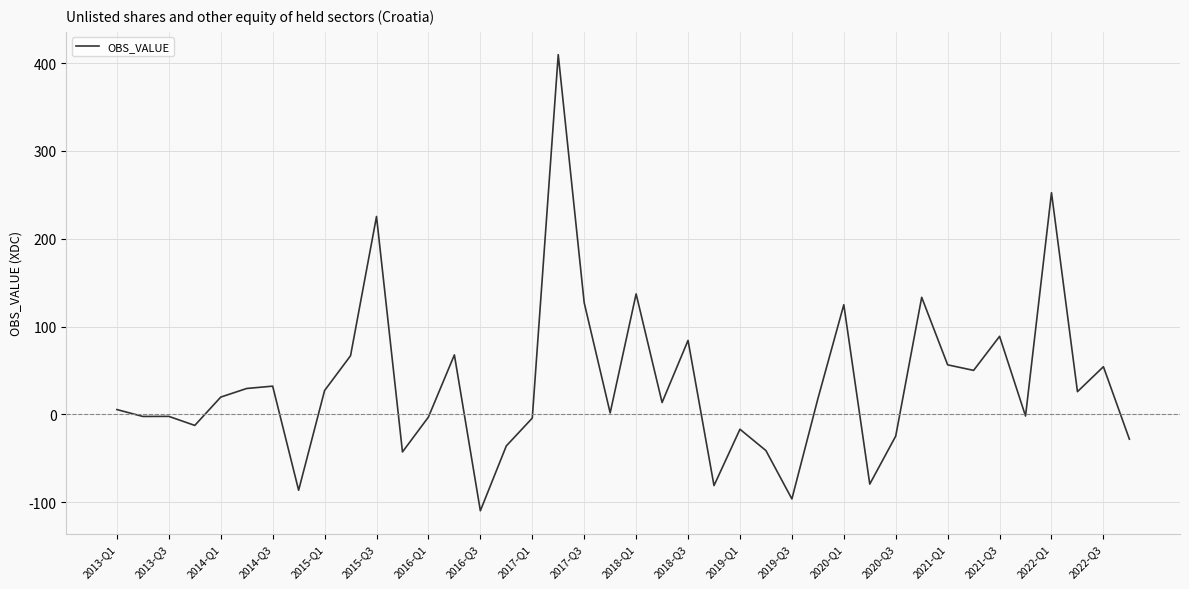

What is the difference between the maximum and minimum values?

519.4